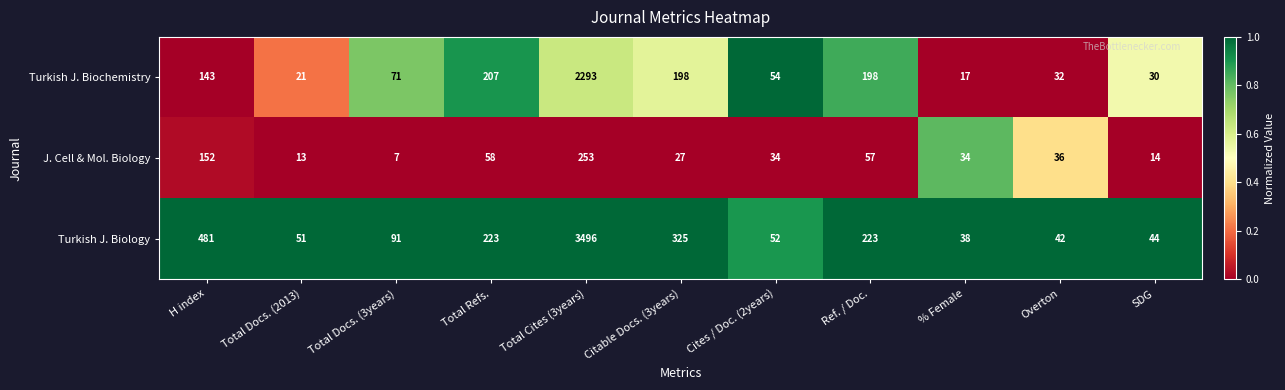

What is the greatest value displayed?

3496